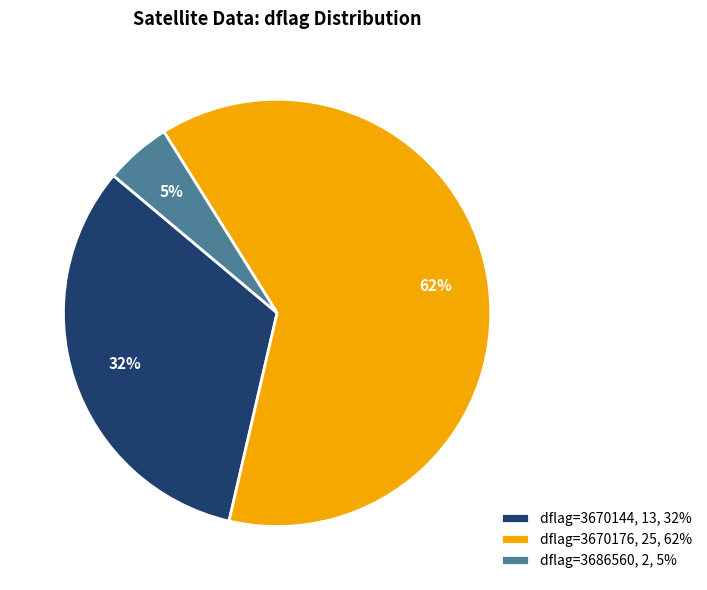

Which category has the smallest portion of the pie?

dflag=3686560, 2, 5%